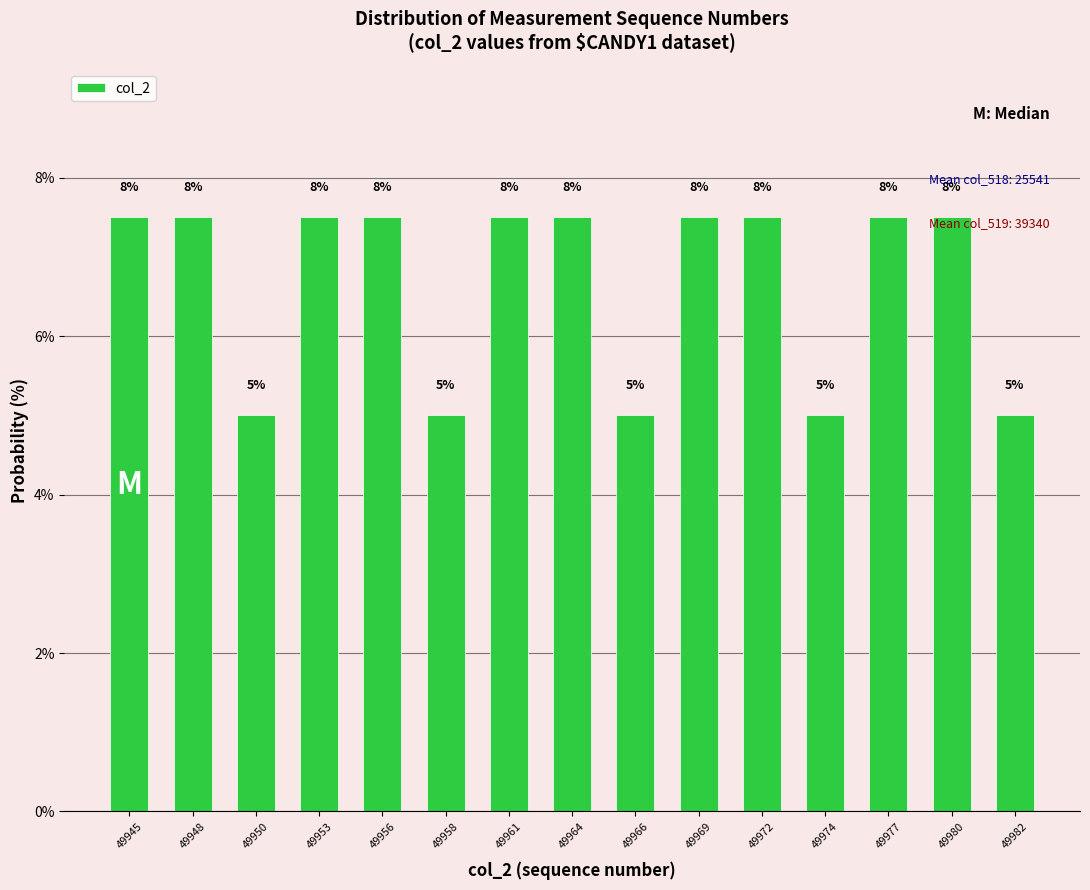

How many bars are there in total?

15